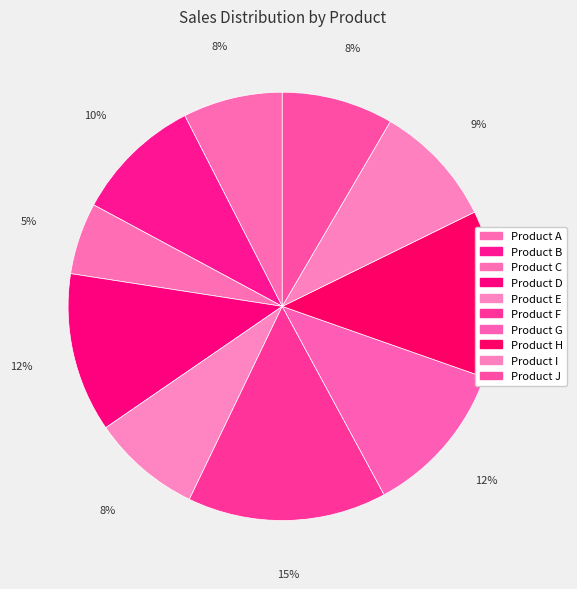

To the nearest percent, what is the combined percentage of Product I and Product F?

24%